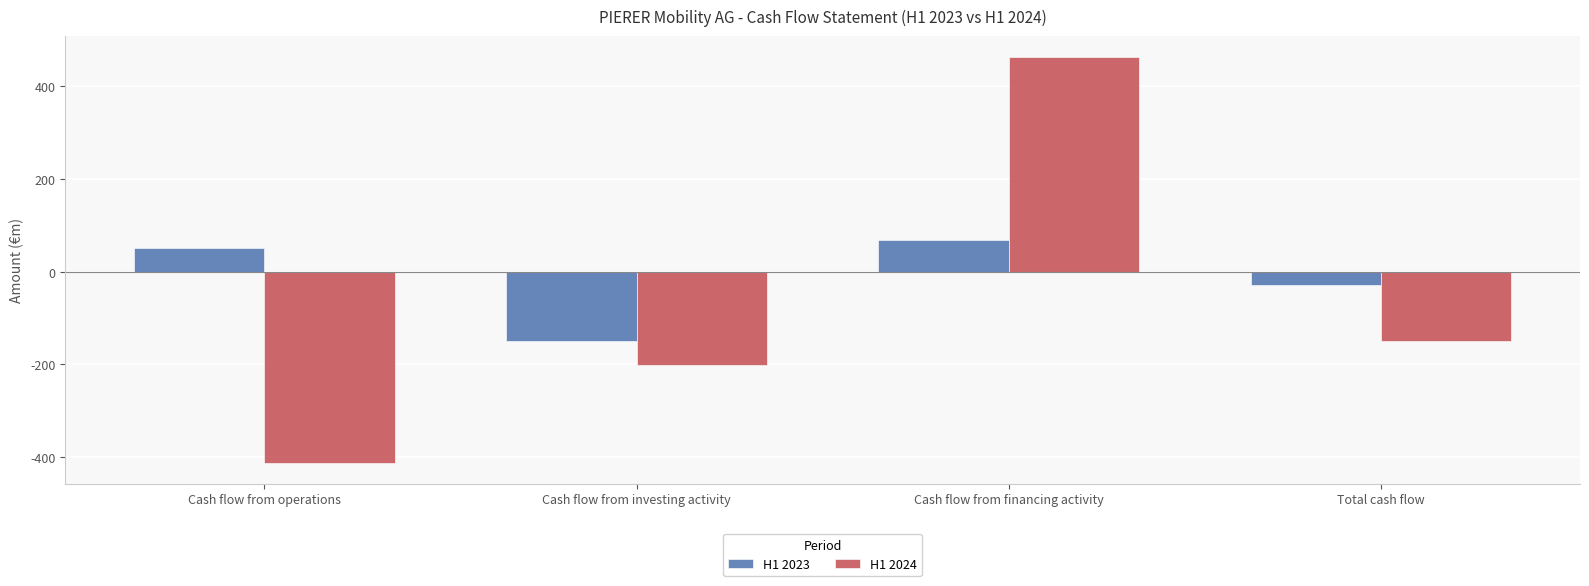

List the labels in order of H1 2024 value, largest first.

Cash flow from financing activity, Total cash flow, Cash flow from investing activity, Cash flow from operations